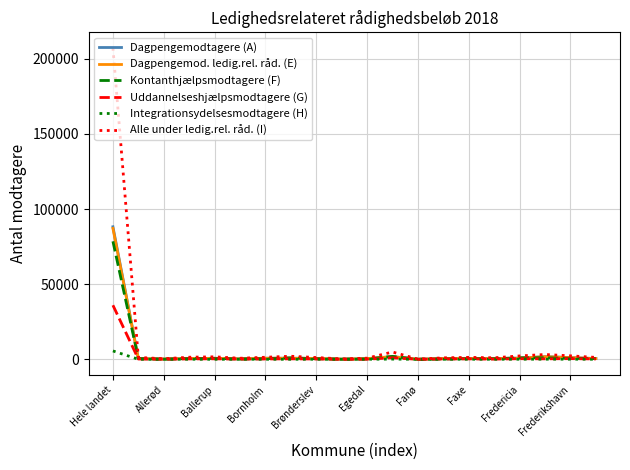

Which series has the largest total across all categories?

Alle under ledig.rel. råd. (I)